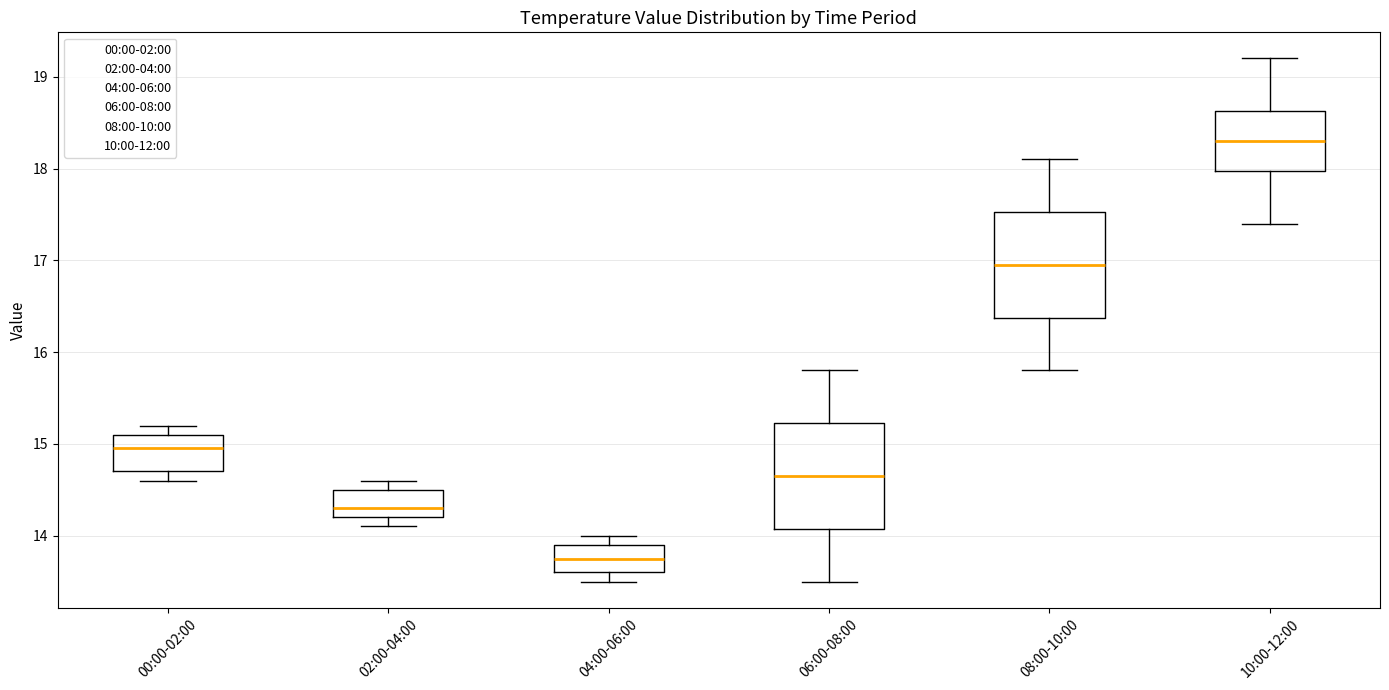

Reading left to right, transcribe this box plot: for each box, give where its median line is, the range the box spans, and where its two whiskers end, as read against the y-axis. The values are not printed on the chart, so give them approximately, as read against the axis.

00:00-02:00: median 15.0, box 14.7 to 15.1, whiskers 14.6 to 15.2
02:00-04:00: median 14.3, box 14.2 to 14.5, whiskers 14.1 to 14.6
04:00-06:00: median 13.8, box 13.6 to 13.9, whiskers 13.5 to 14.0
06:00-08:00: median 14.7, box 14.1 to 15.2, whiskers 13.5 to 15.8
08:00-10:00: median 17.0, box 16.4 to 17.5, whiskers 15.8 to 18.1
10:00-12:00: median 18.3, box 18.0 to 18.6, whiskers 17.4 to 19.2